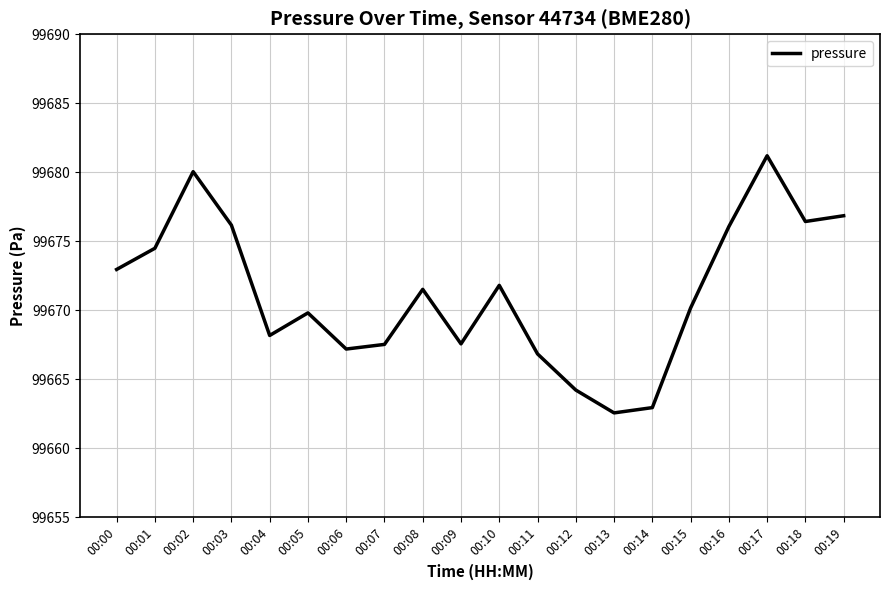

Where does the data first go above 99671?

00:00